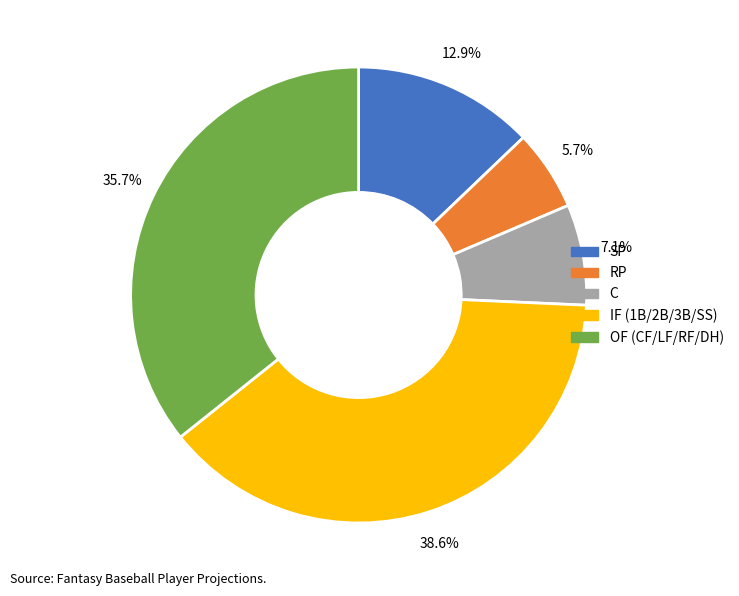

Is there any slice that represents more than half of the pie?

No